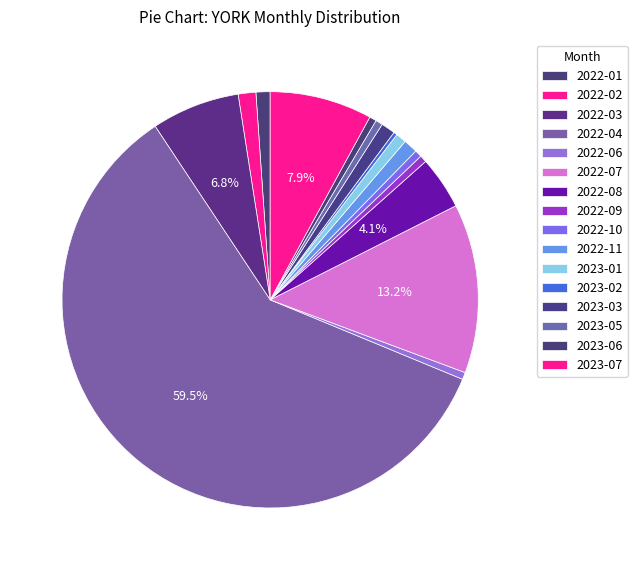

Which slice represents more than half of the pie?

2022-04